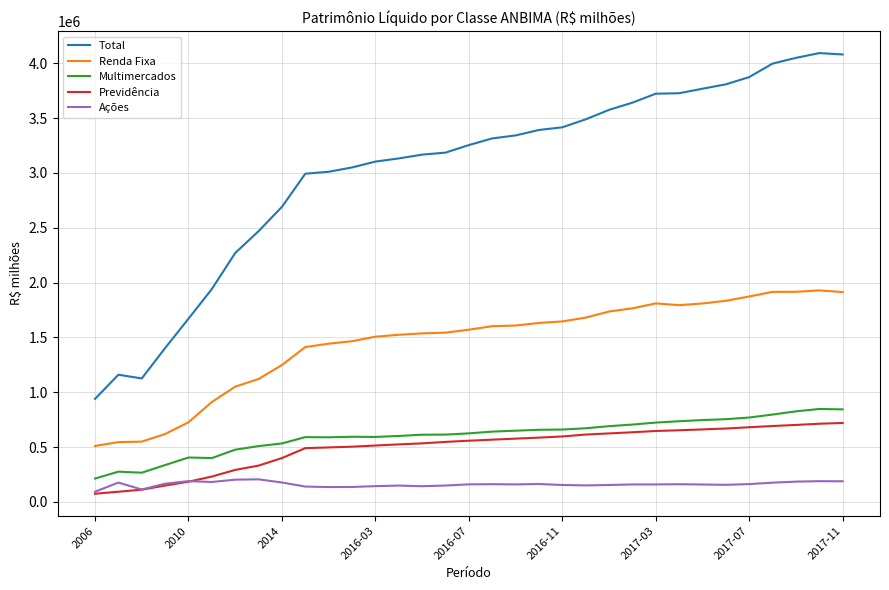

What is the greatest value displayed?

4093664.2